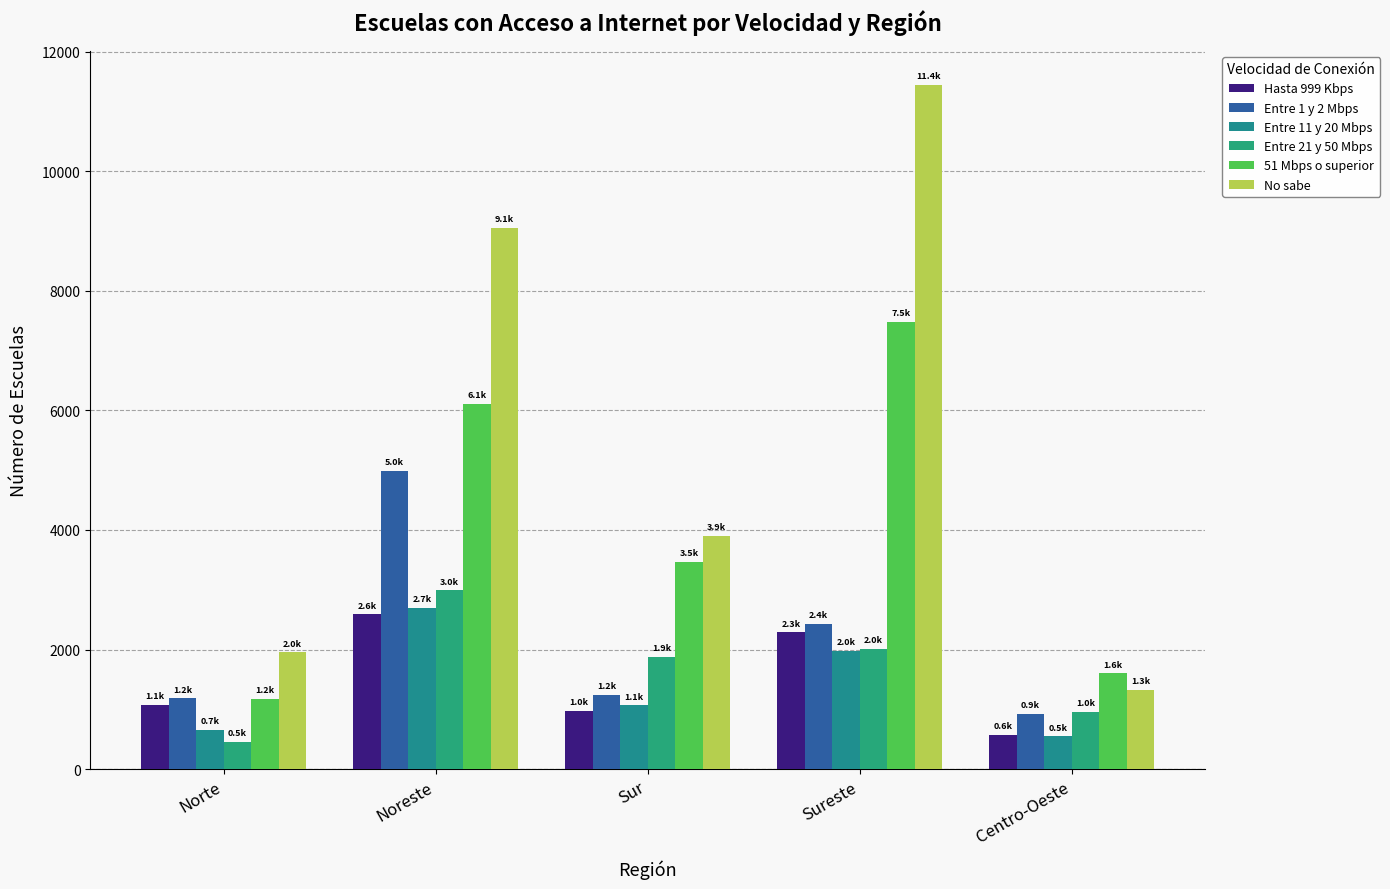

Are the bars grouped side by side (vs. stacked)?

Yes